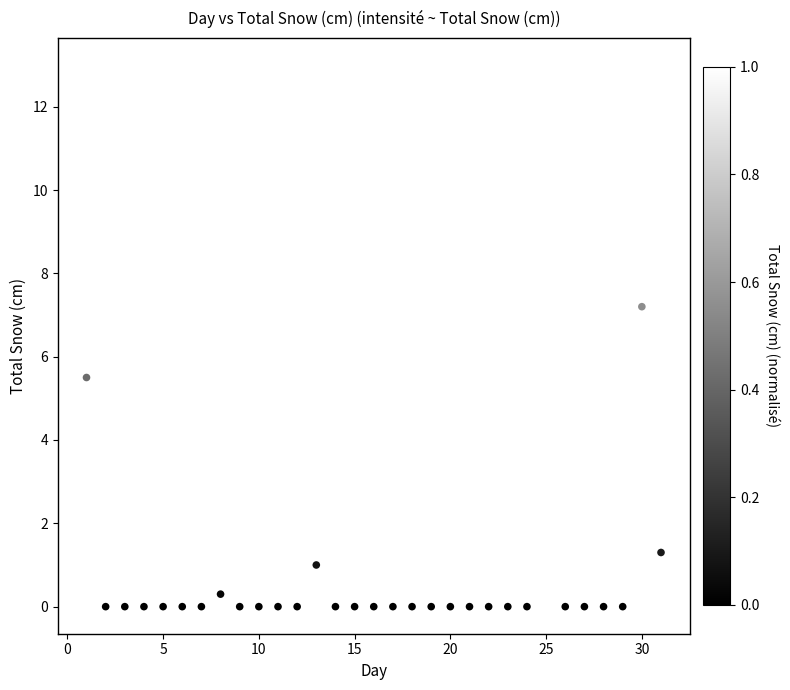

What Y value in the scatter plot is closest to 6?

5.5